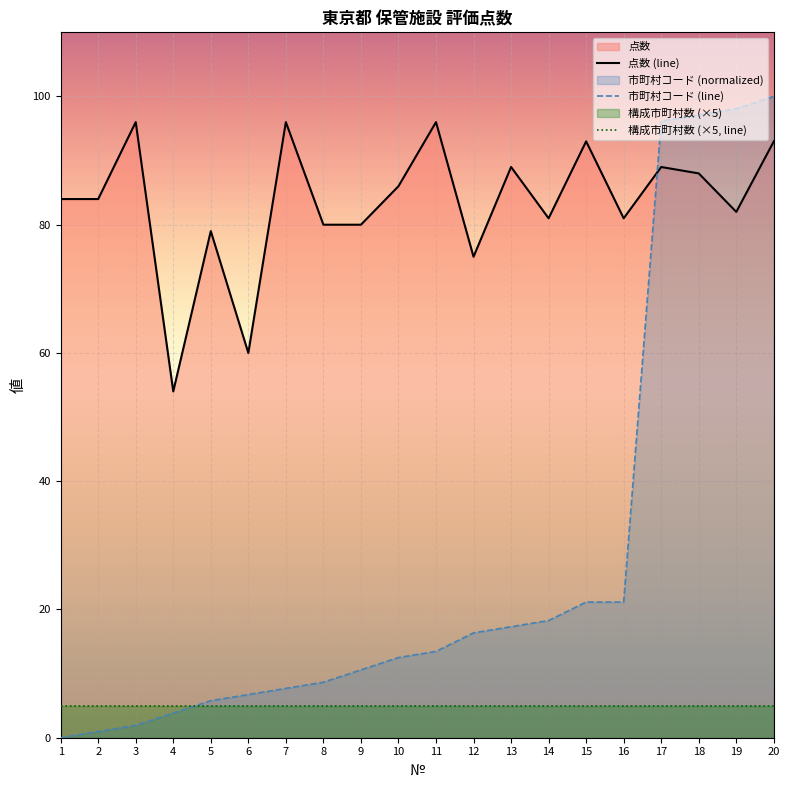

How many interior local peaks does the 点数 (line) series have?

7